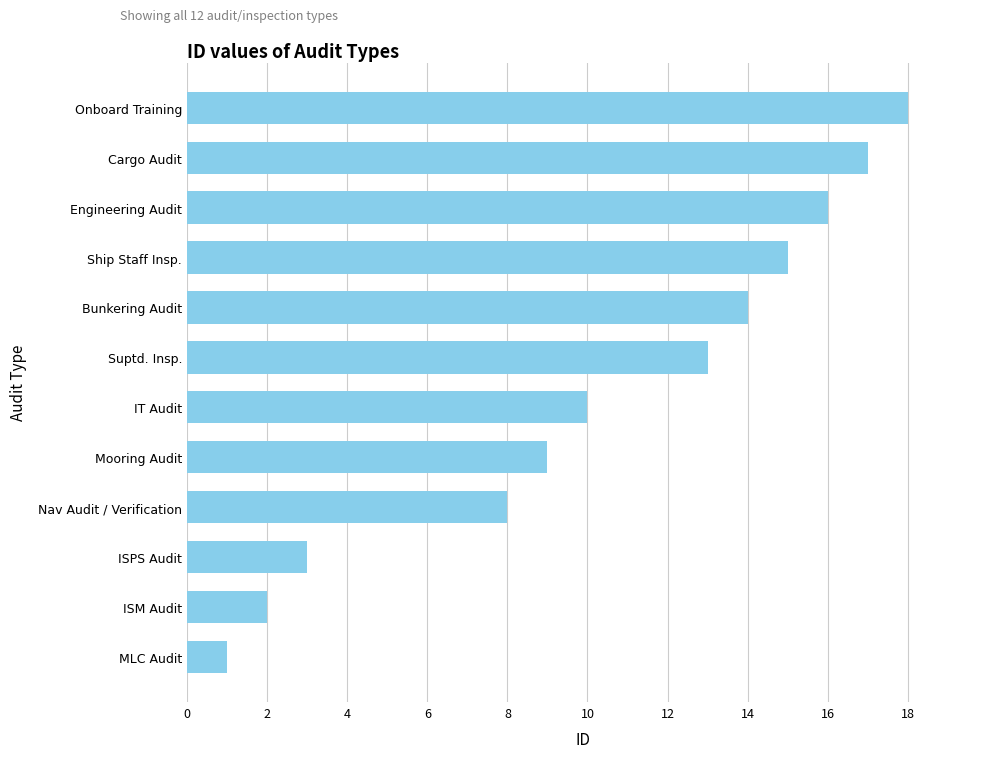

List the labels in order of value, smallest first.

MLC Audit, ISM Audit, ISPS Audit, Nav Audit / Verification, Mooring Audit, IT Audit, Suptd. Insp., Bunkering Audit, Ship Staff Insp., Engineering Audit, Cargo Audit, Onboard Training